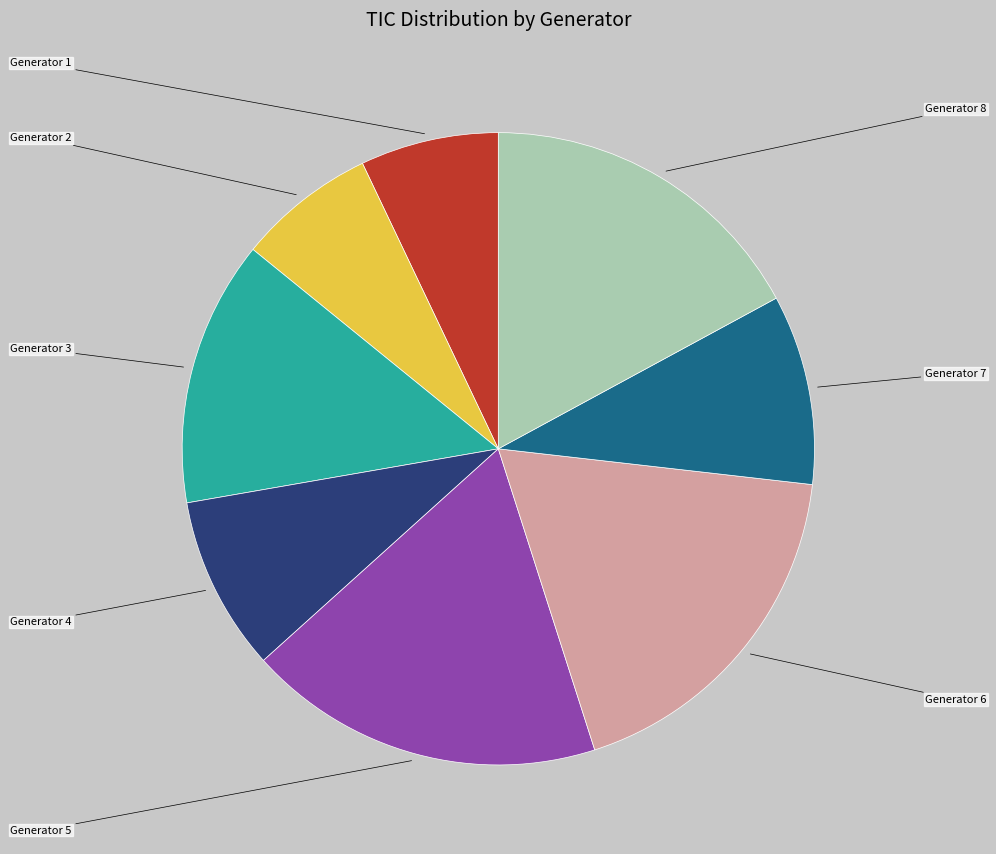

What is the smallest slice in the pie chart?

Generator 1